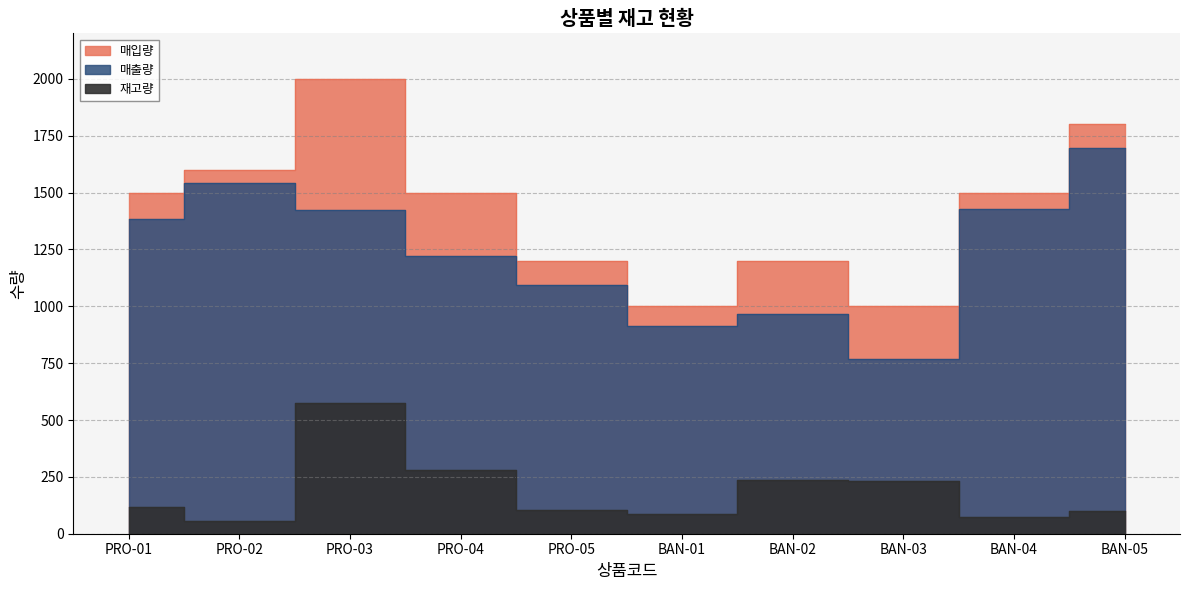

At which category is the sum across all series the highest?

PRO-03